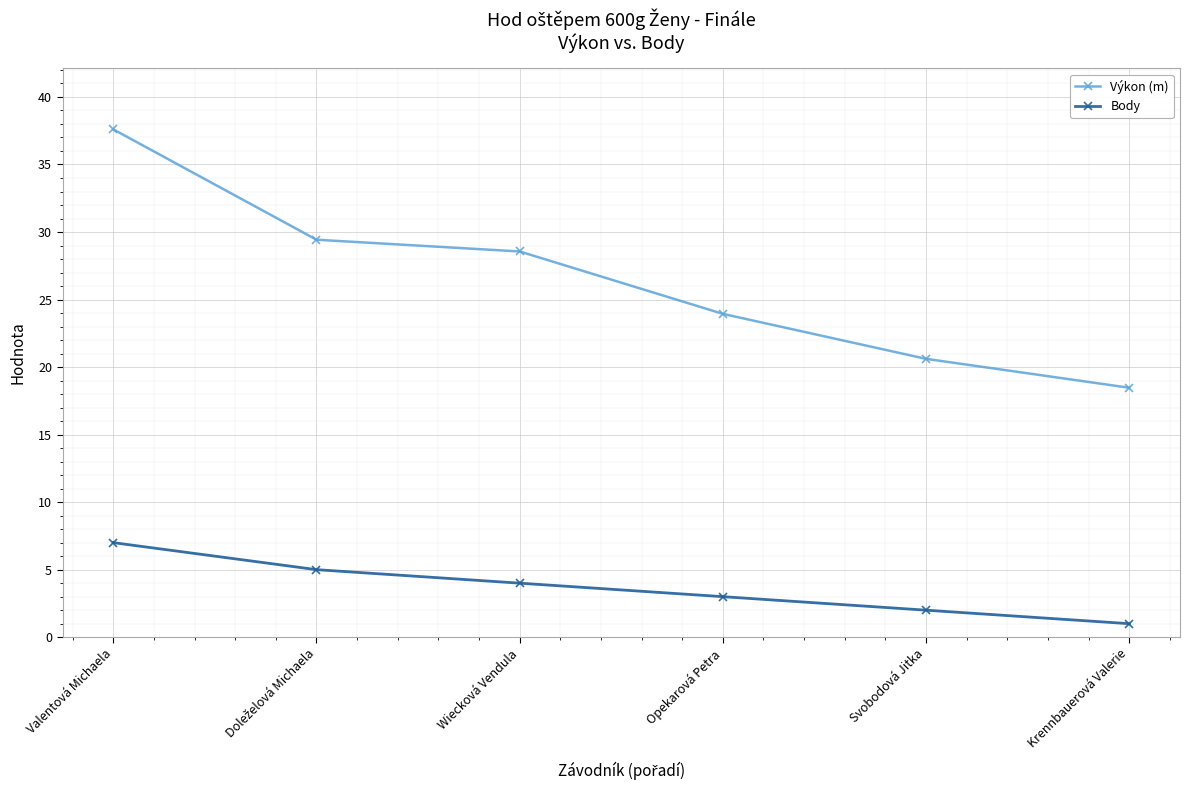

How many values in the Výkon (m) series exceed 28?

3